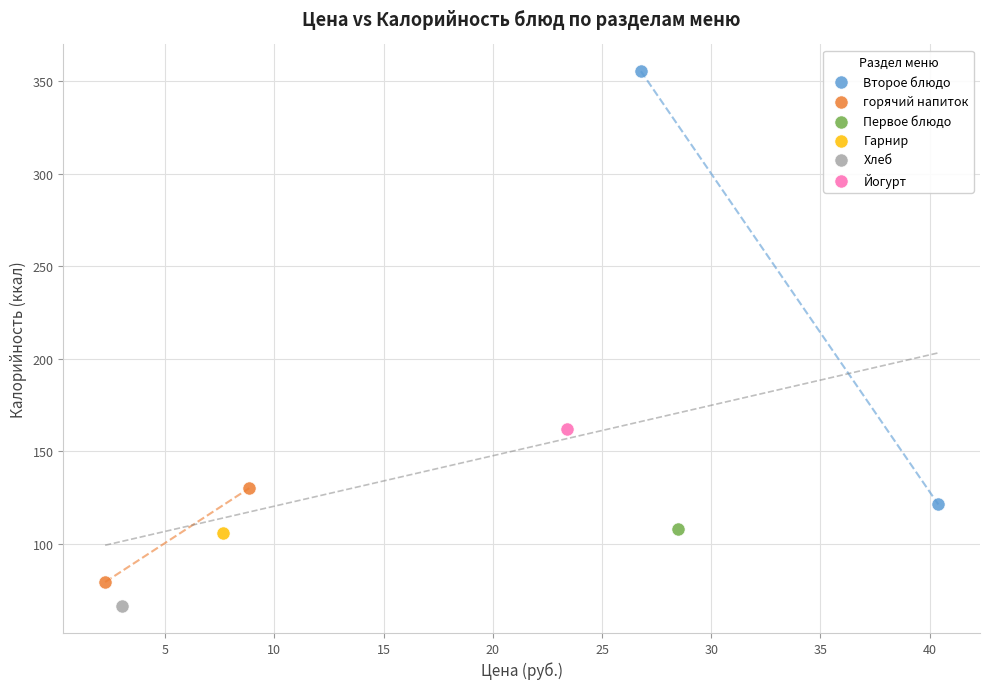

Which series contains the lowest Y value?

Хлеб